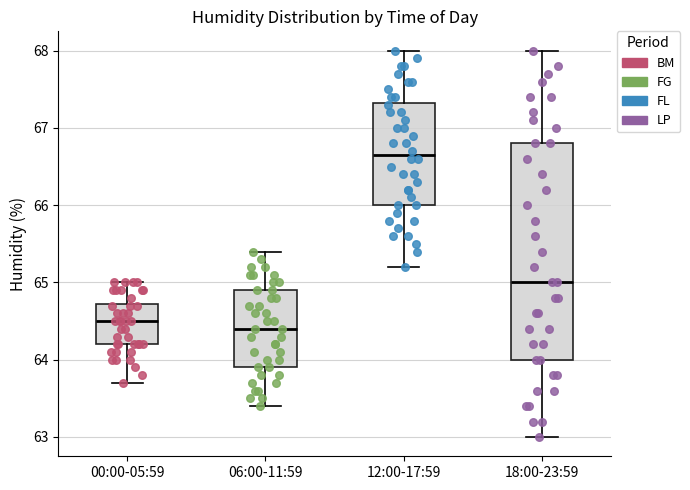

Where does the lower whisker of the box for 00:00-05:59 end on the y-axis? The values are not printed on the chart, so give them approximately, as read against the axis.

63.7